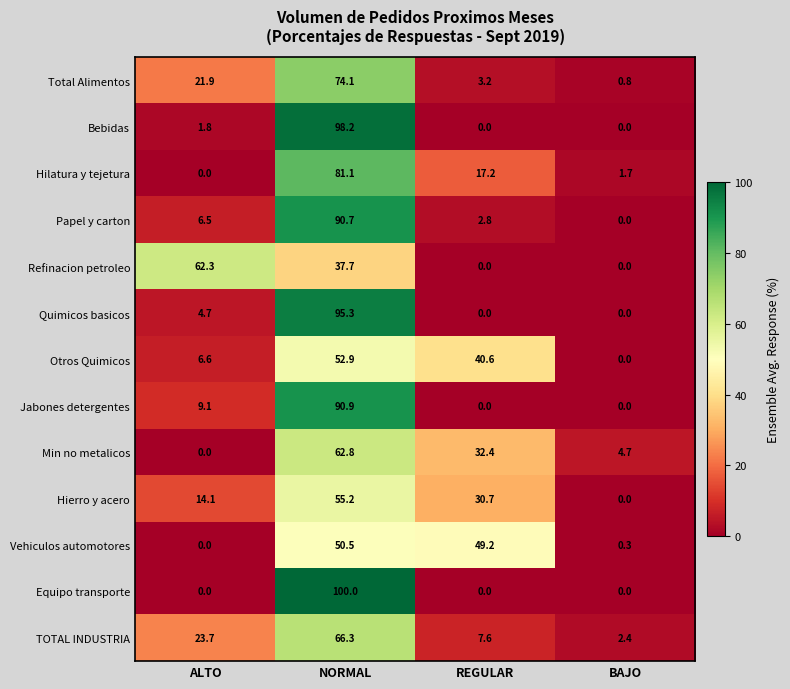

Which label corresponds to the largest value in the chart?

NORMAL